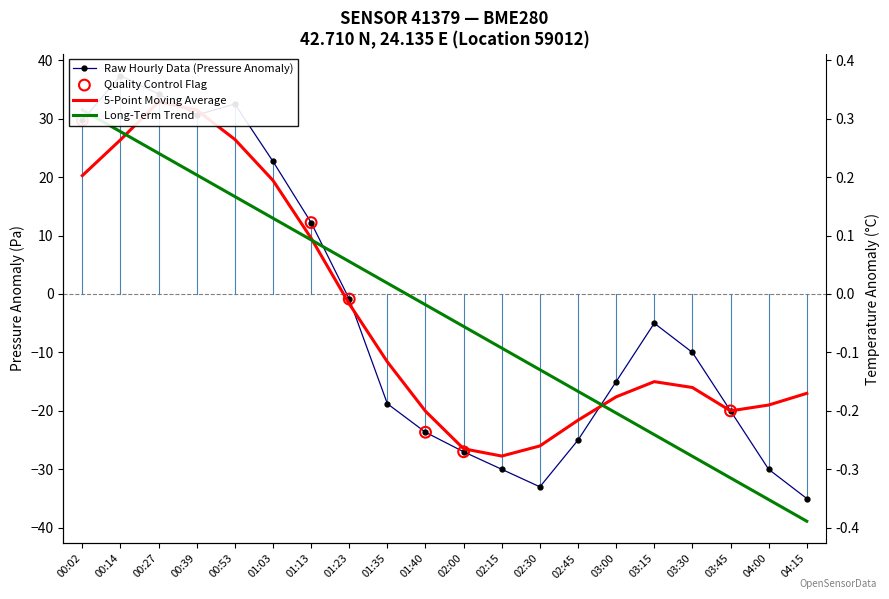

Which series has the largest Y range (max minus min)?

pressure